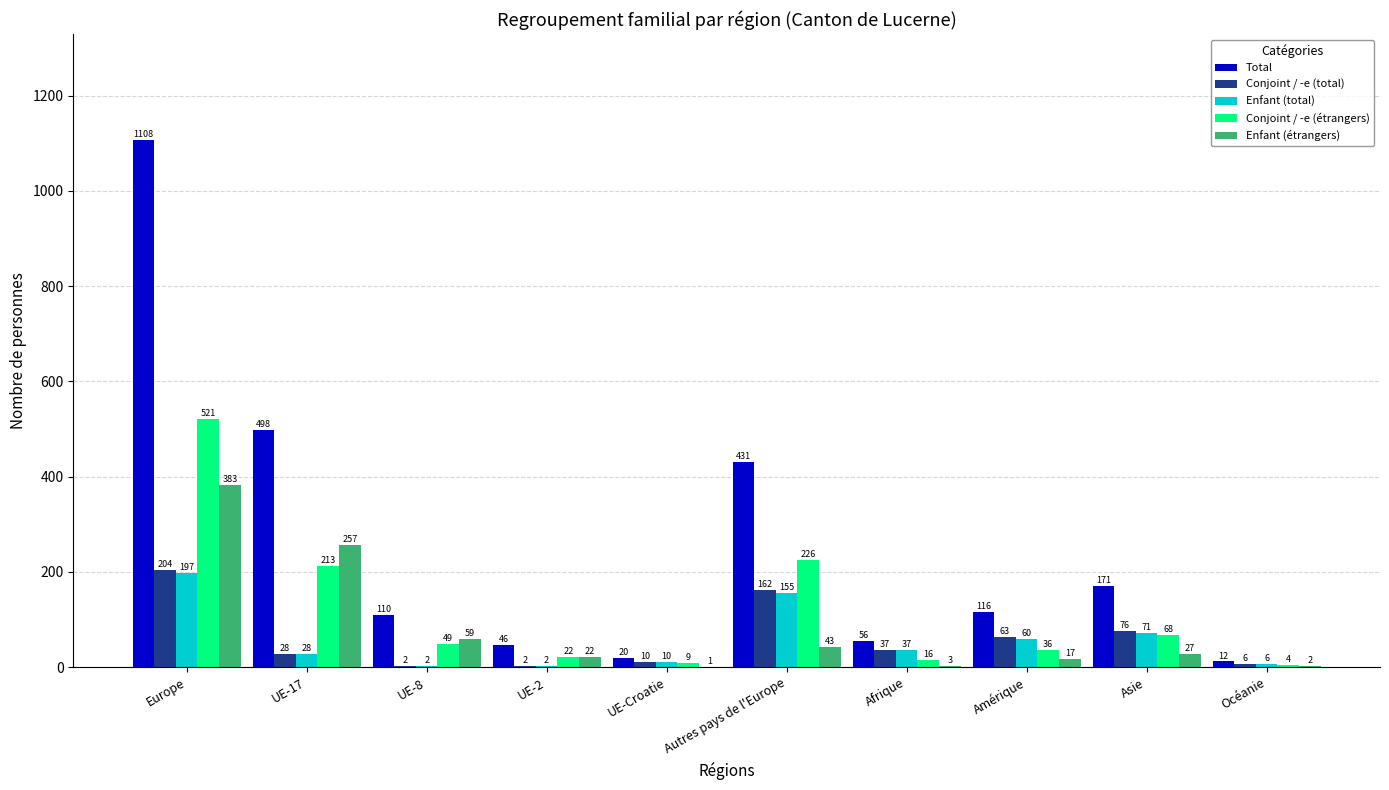

What is the highest value of the Enfant (total) series?

197